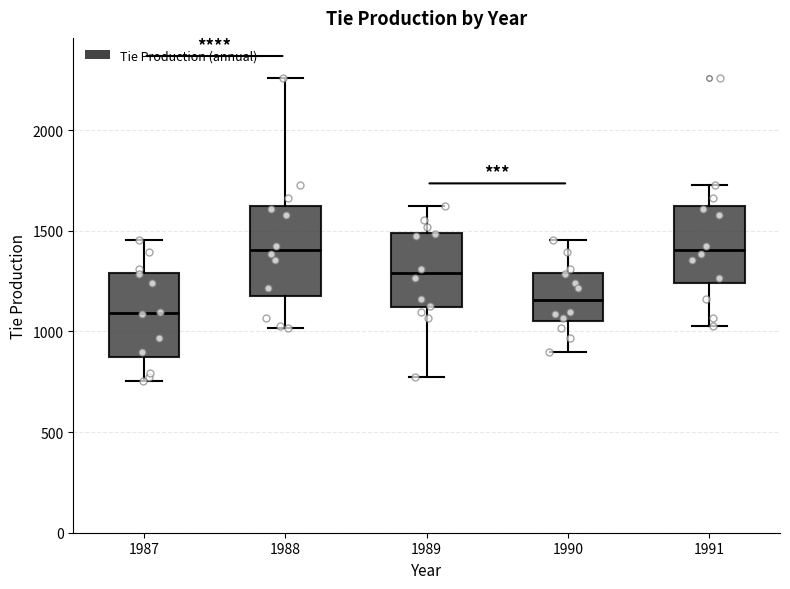

Where is the upper edge of the box at x = 1991 on the y-axis? The values are not printed on the chart, so give them approximately, as read against the axis.

1600